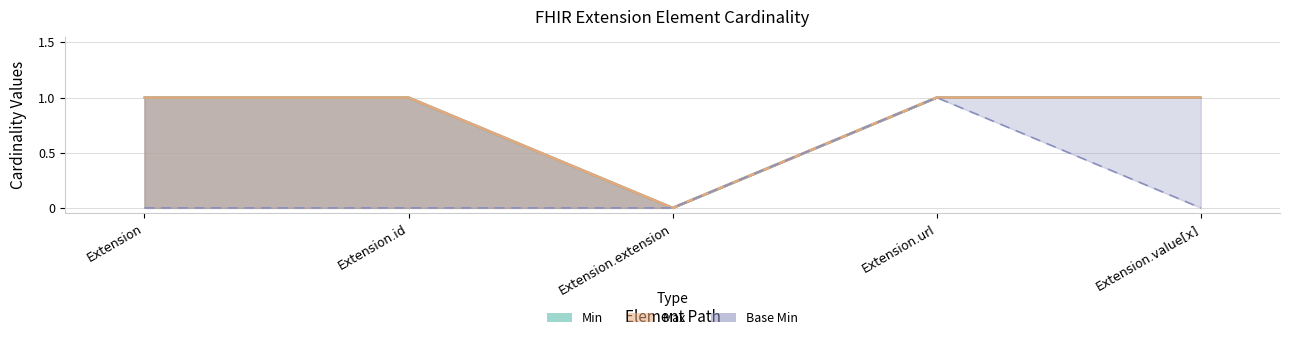

At which category is the sum across all series the highest?

Extension.url